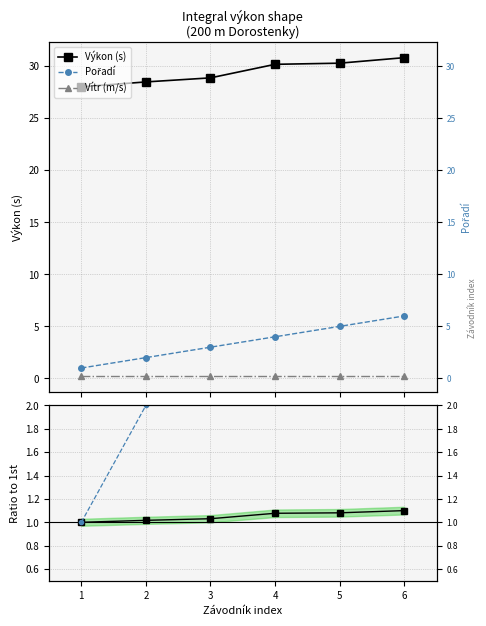

What is the minimum value for Výkon (s)?

28.0